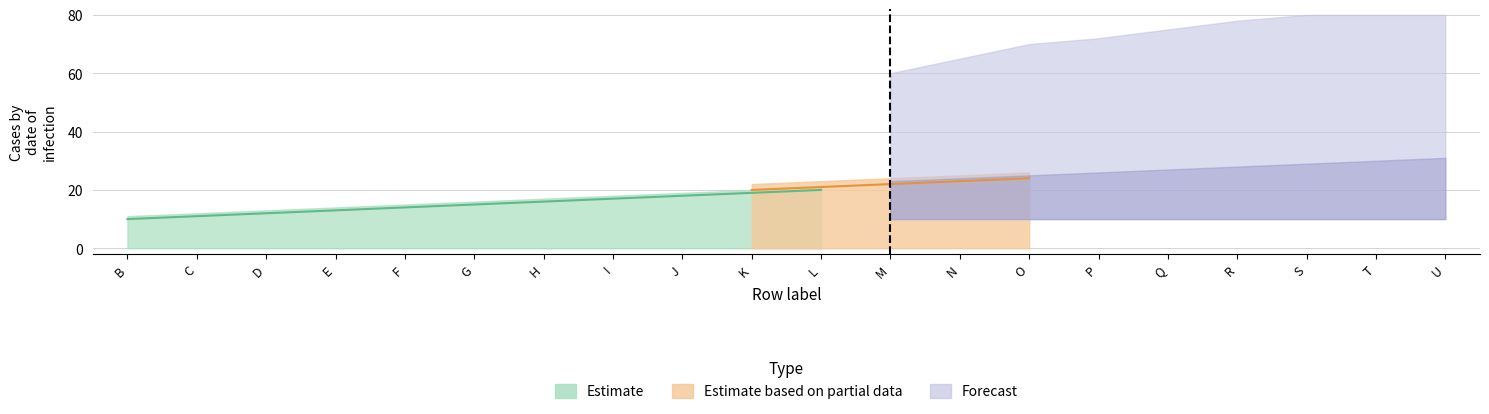

Count the number of categories in the chart.

20